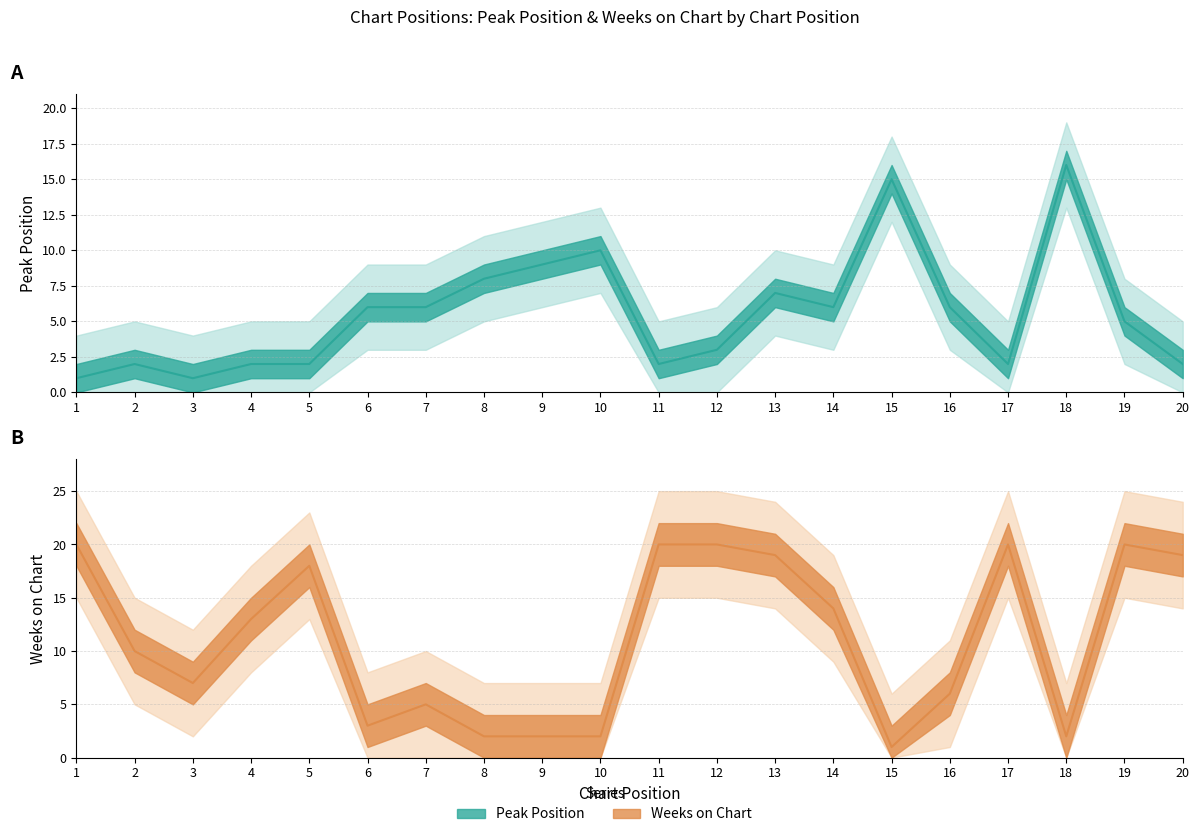

Reading right to left, what are all the values shown in this chart?

Peak Position: 2	5	16	2	6	15	6	7	3	2	10	9	8	6	6	2	2	1	2	1
Weeks on Chart: 19	20	2	20	6	1	14	19	20	20	2	2	2	5	3	18	13	7	10	20